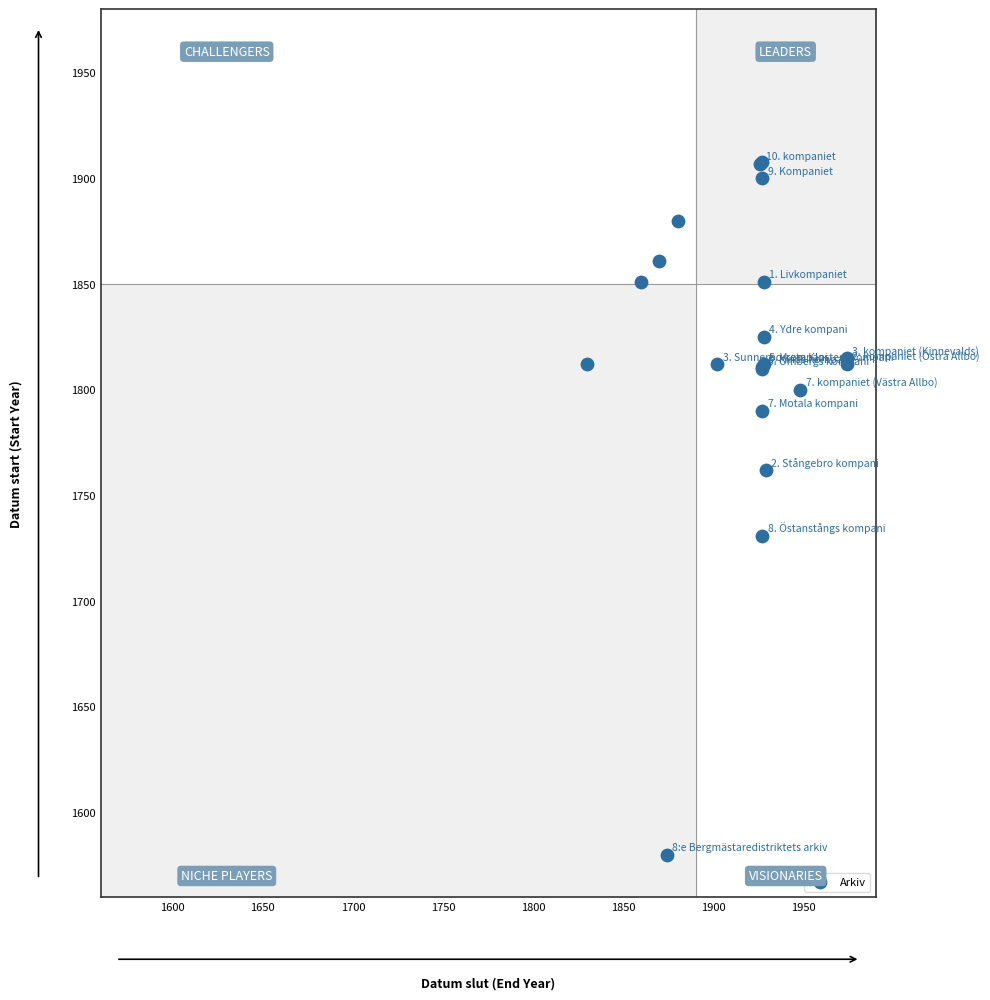

What Y value in the scatter plot is closest to 1744?

1731